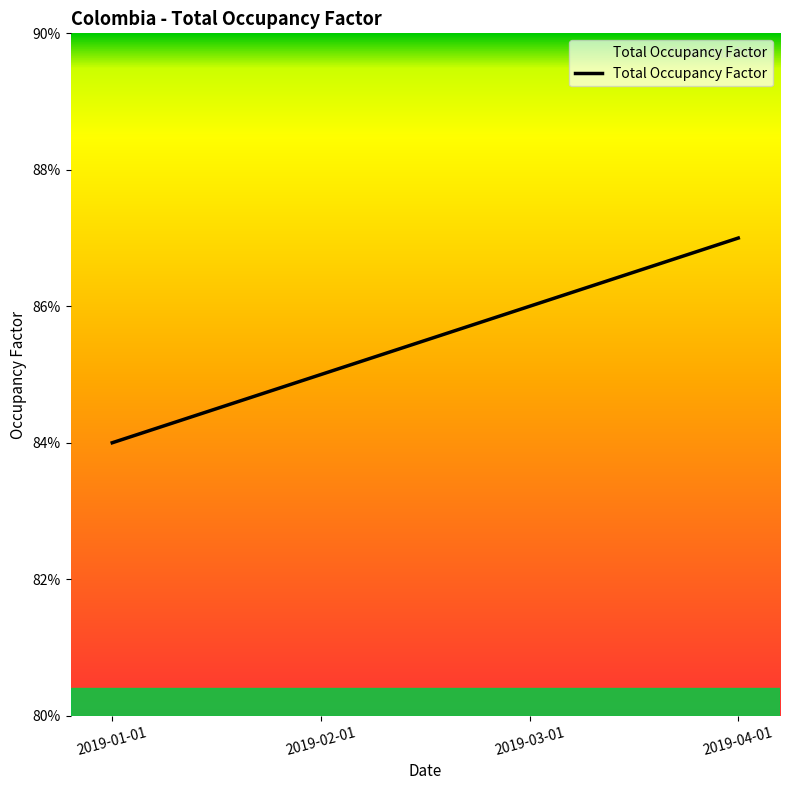

What is the approximate value at 2019-03-01?

0.9